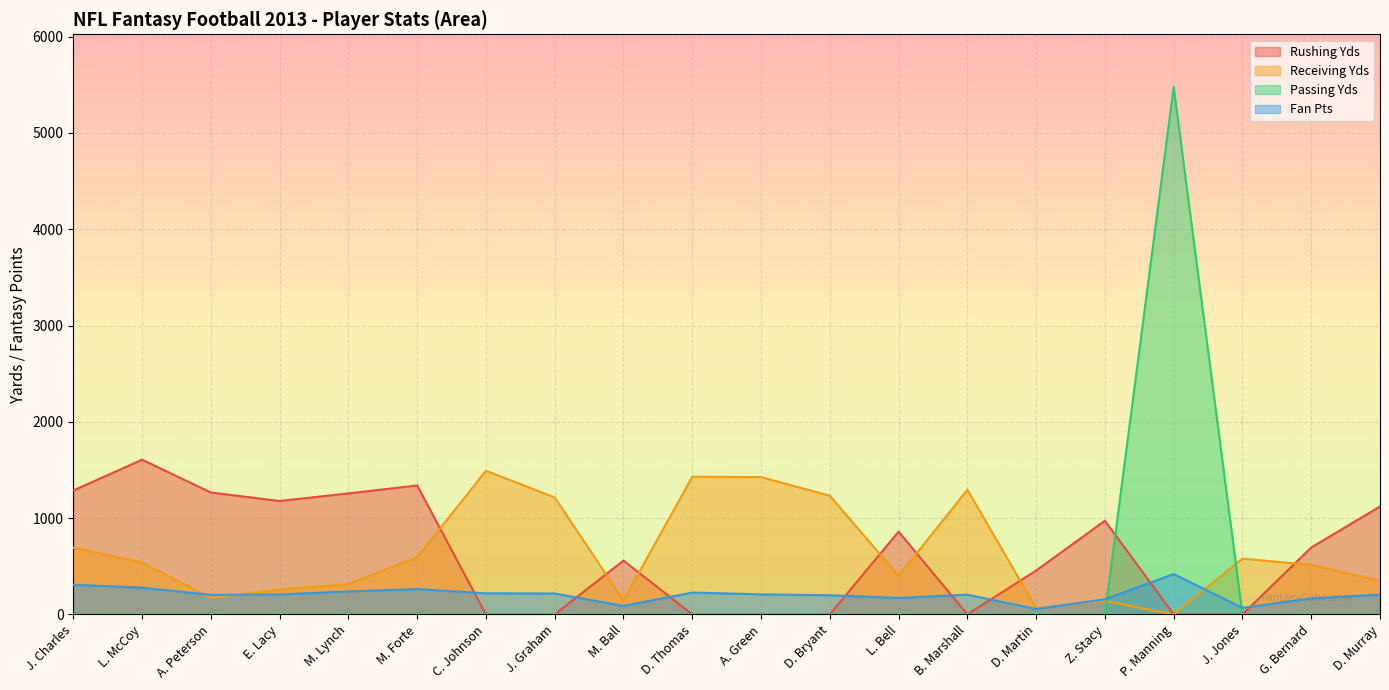

What is the difference between the highest and lowest values at J. Jones?

580